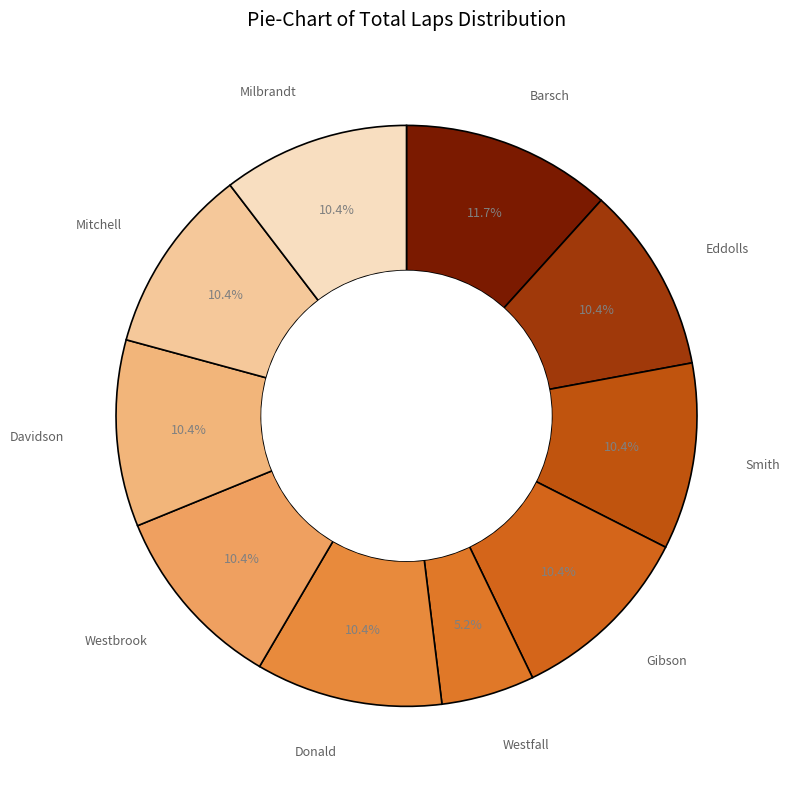

How many slices are in this pie chart?

10